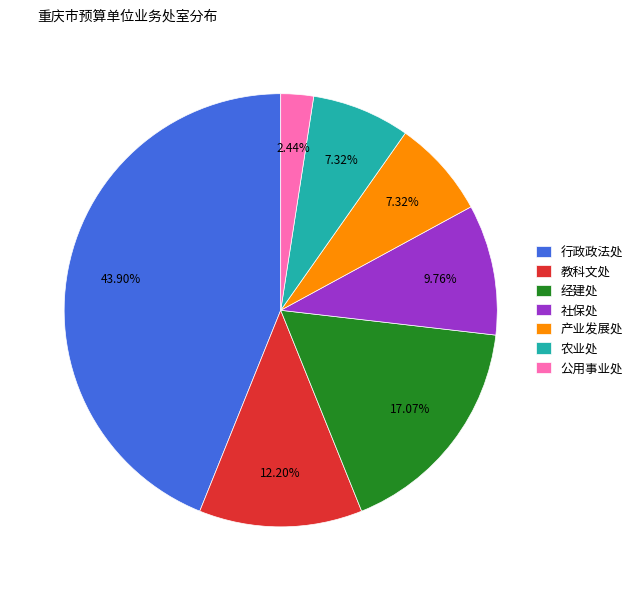

Is 公用事业处 the majority of the pie?

No